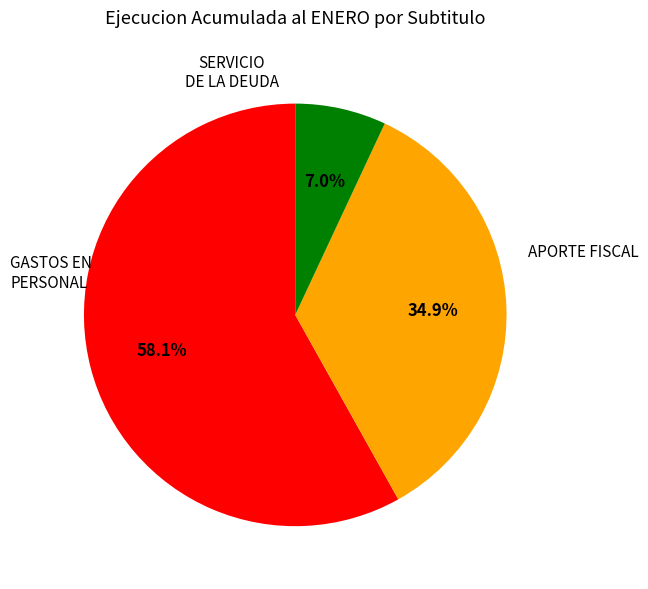

Count the number of slices in the pie.

3